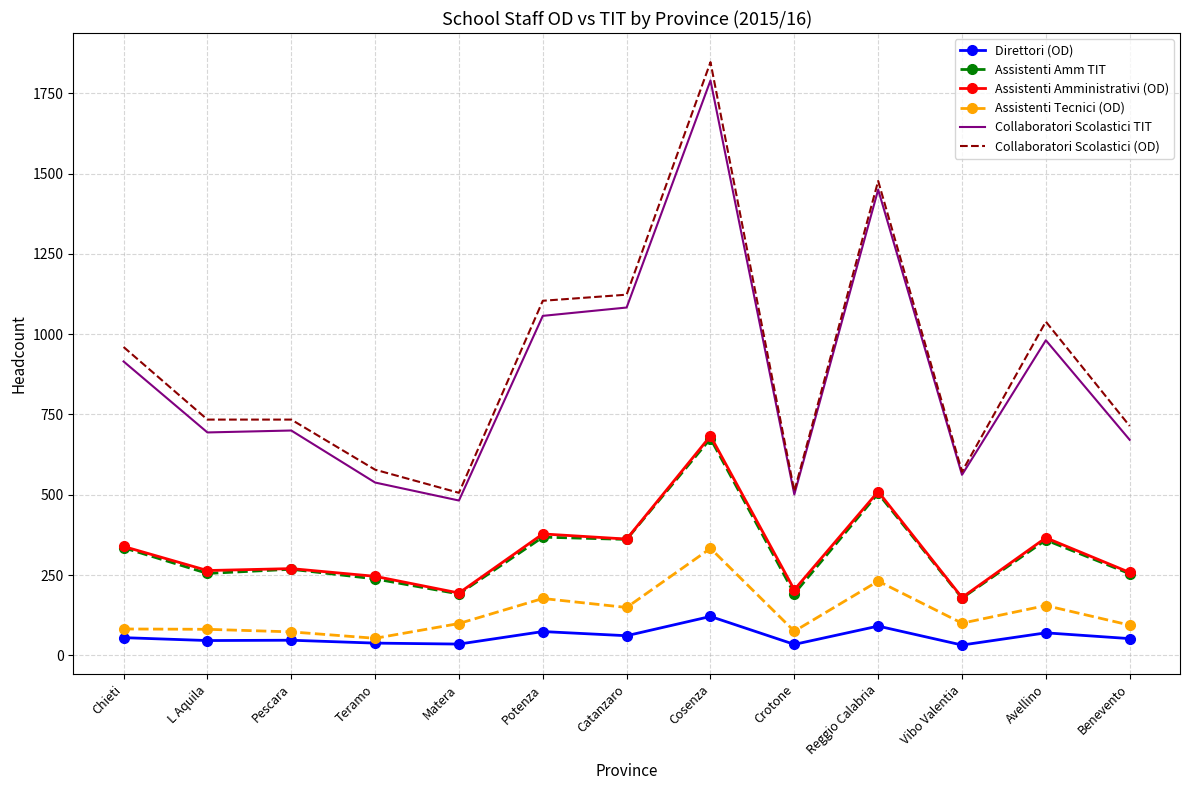

What are all the series names shown in the legend?

Direttori (OD), Assistenti Amm TIT, Assistenti Amministrativi (OD), Assistenti Tecnici (OD), Collaboratori Scolastici TIT, Collaboratori Scolastici (OD)